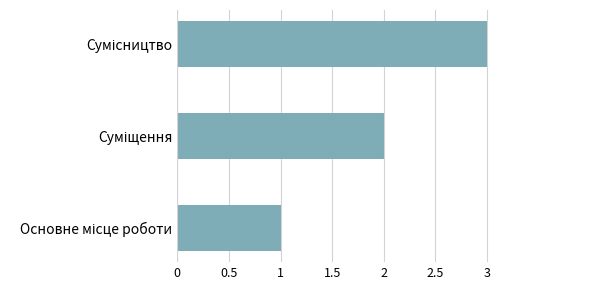

What is the maximum value shown in the chart?

3